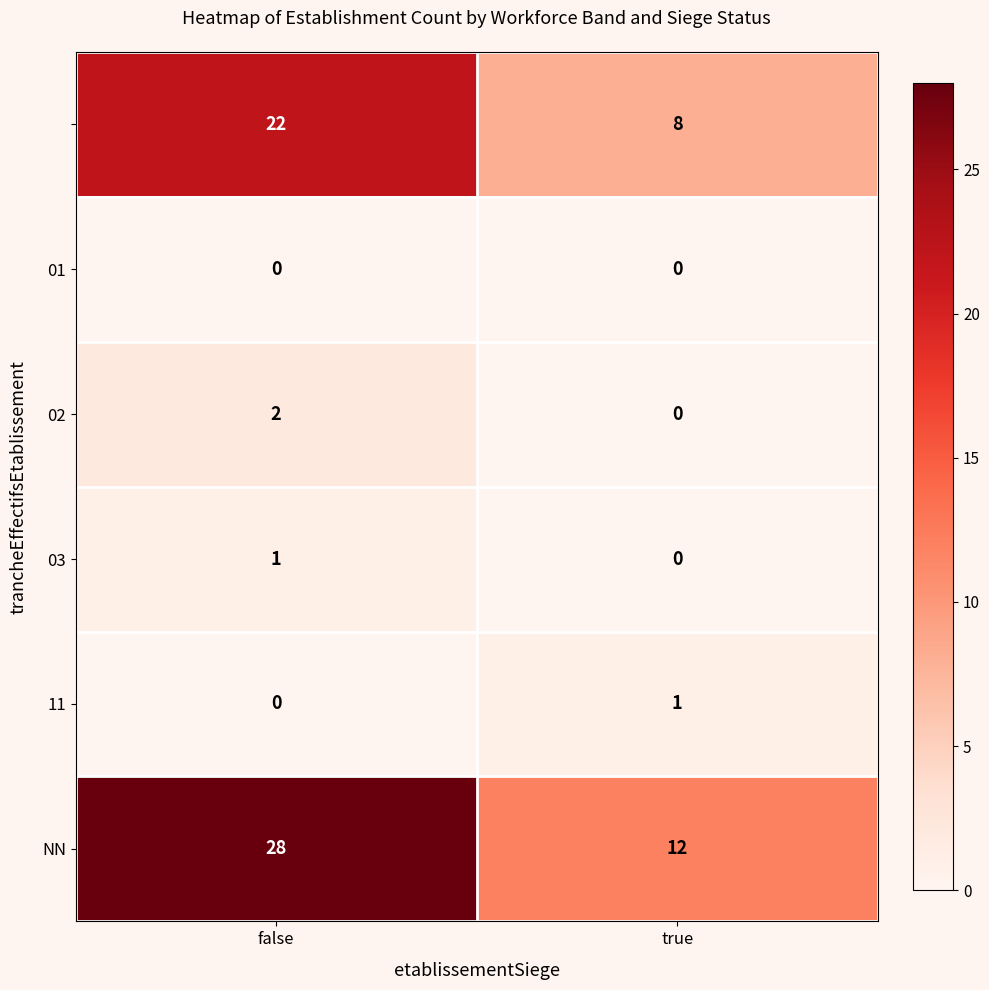

What is the greatest value displayed?

28